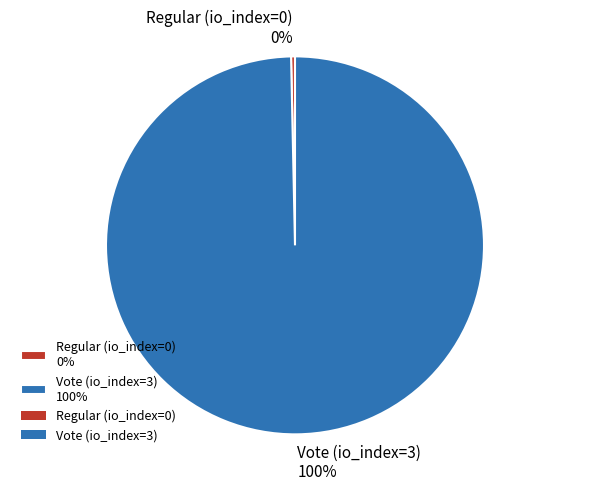

To the nearest percent, what is the difference between the Vote (io_index=3) and Regular (io_index=0) slice percentages?

100%